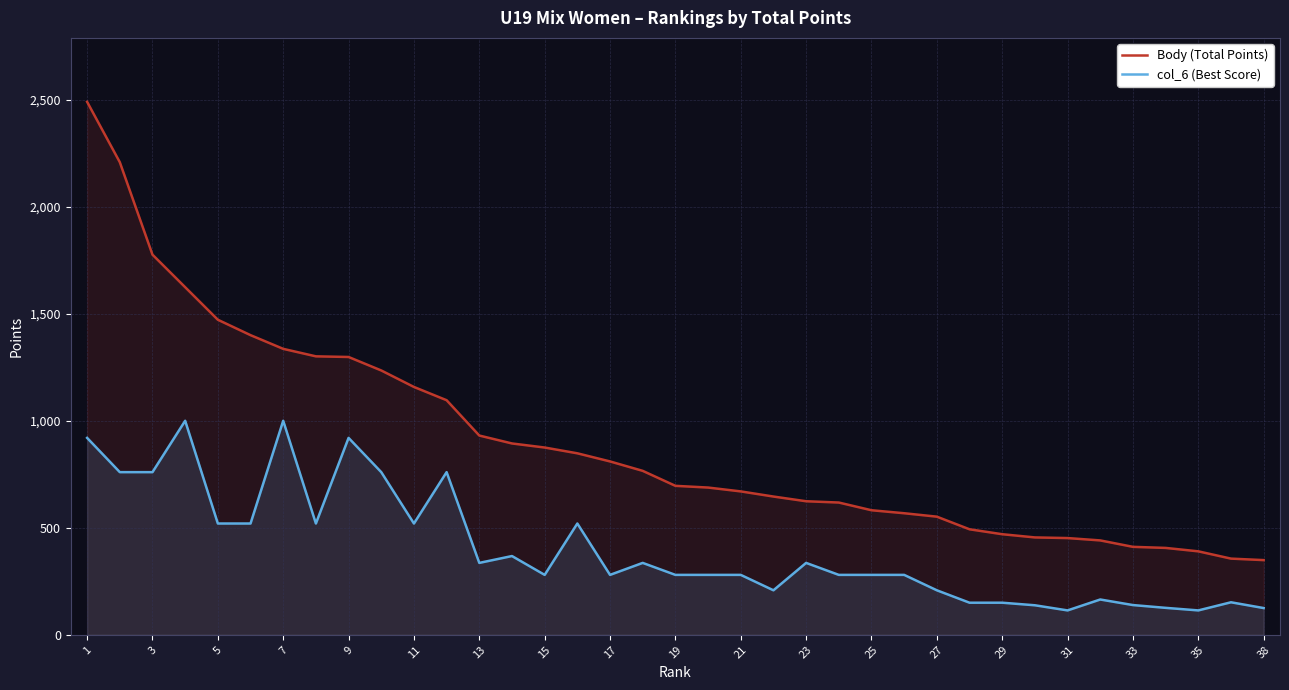

Which category has the highest value in the Body (Total Points) series?

1